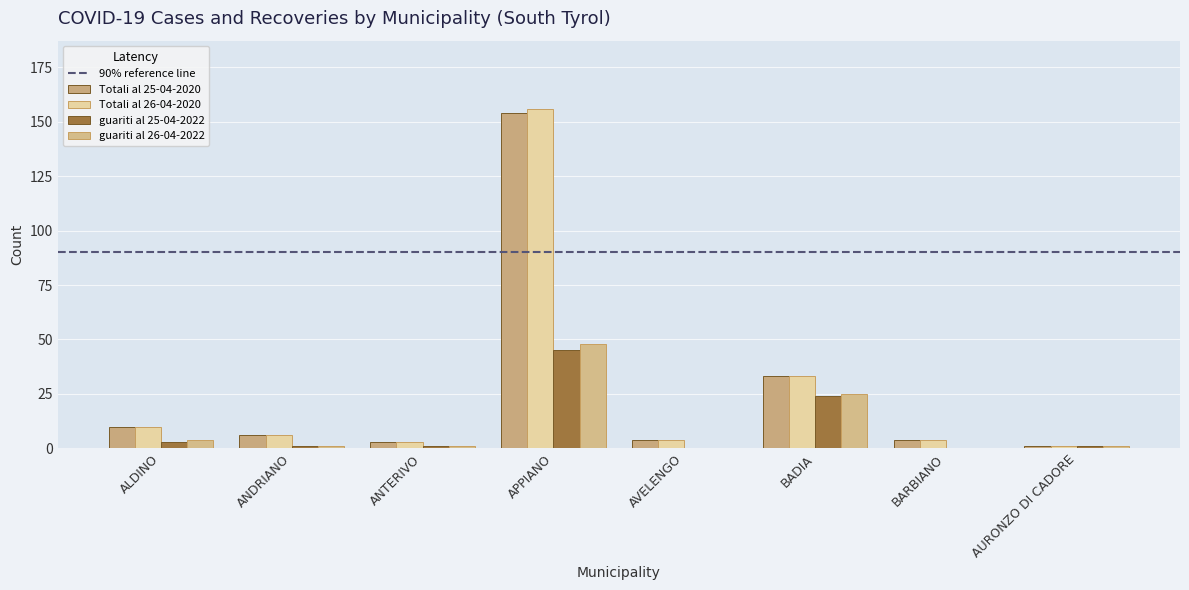

Reading left to right, extract all data points from this chart.

Totali al 25-04-2020: ALDINO=10	ANDRIANO=6	ANTERIVO=3	APPIANO=154	AVELENGO=4	BADIA=33	BARBIANO=4	AURONZO DI CADORE=1
Totali al 26-04-2020: ALDINO=10	ANDRIANO=6	ANTERIVO=3	APPIANO=156	AVELENGO=4	BADIA=33	BARBIANO=4	AURONZO DI CADORE=1
guariti al 25-04-2022: ALDINO=3	ANDRIANO=1	ANTERIVO=1	APPIANO=45	AVELENGO=0	BADIA=24	BARBIANO=0	AURONZO DI CADORE=1
guariti al 26-04-2022: ALDINO=4	ANDRIANO=1	ANTERIVO=1	APPIANO=48	AVELENGO=0	BADIA=25	BARBIANO=0	AURONZO DI CADORE=1